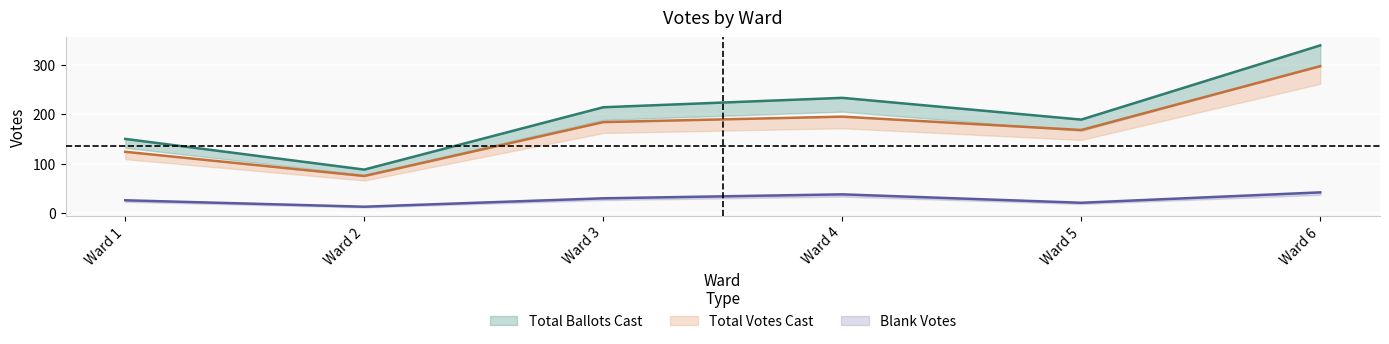

True or false: Blank Votes and Total Votes Cast cross at least once.

False